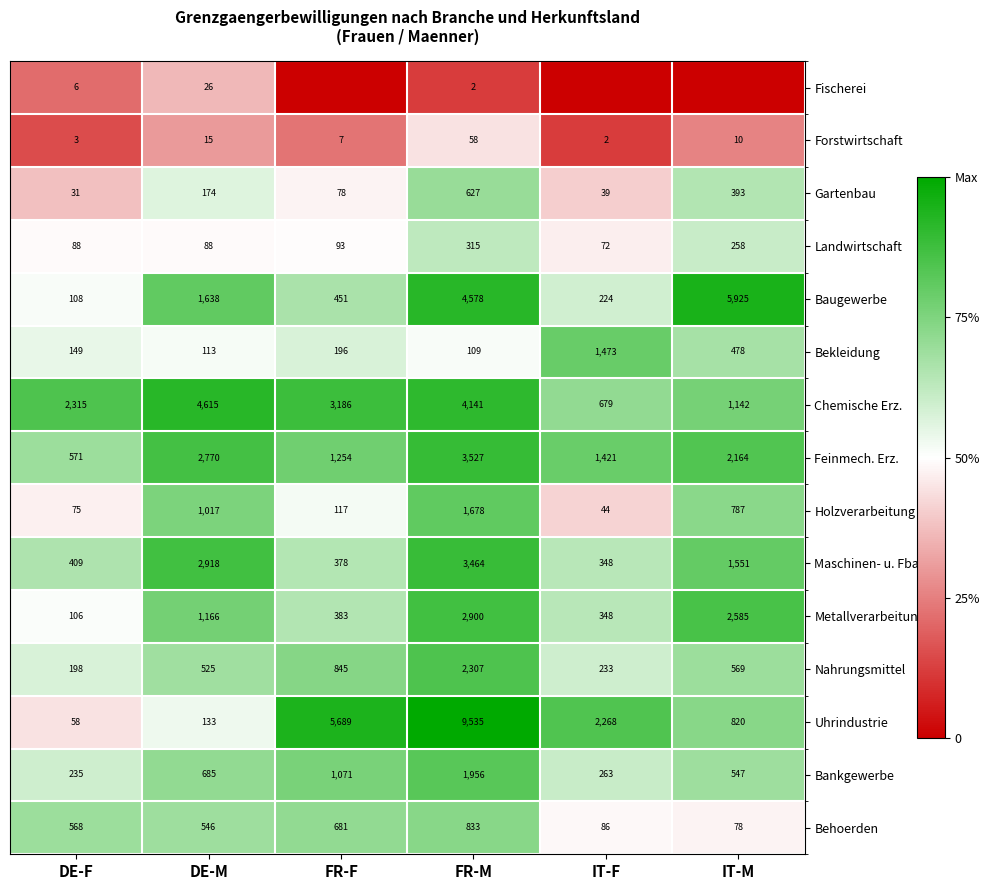

Is it true that Landwirtschaft equals 39 at IT-F?

False